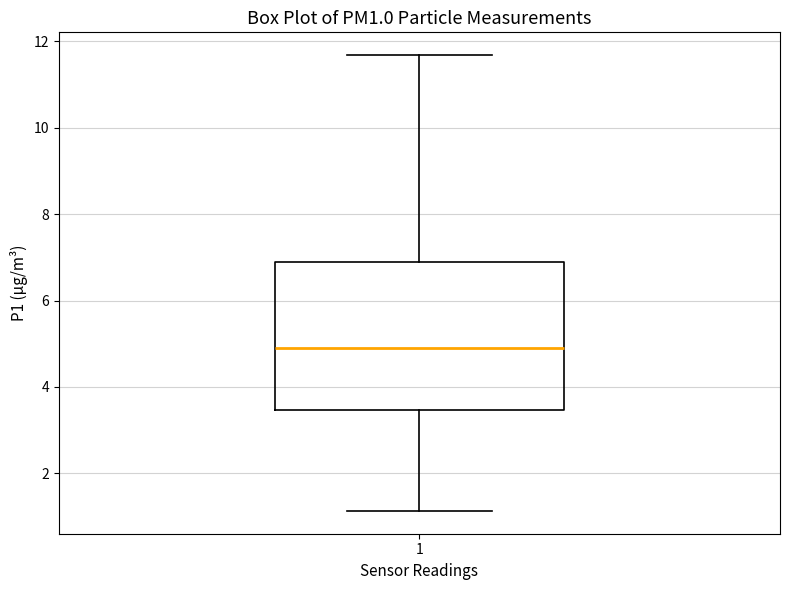

Transcribe this box plot: give where the median line is, the range the box spans, and where the two whiskers end, as read against the y-axis. The values are not printed on the chart, so give them approximately, as read against the axis.

median 4.8, box 3.4 to 6.8, whiskers 1.2 to 11.6